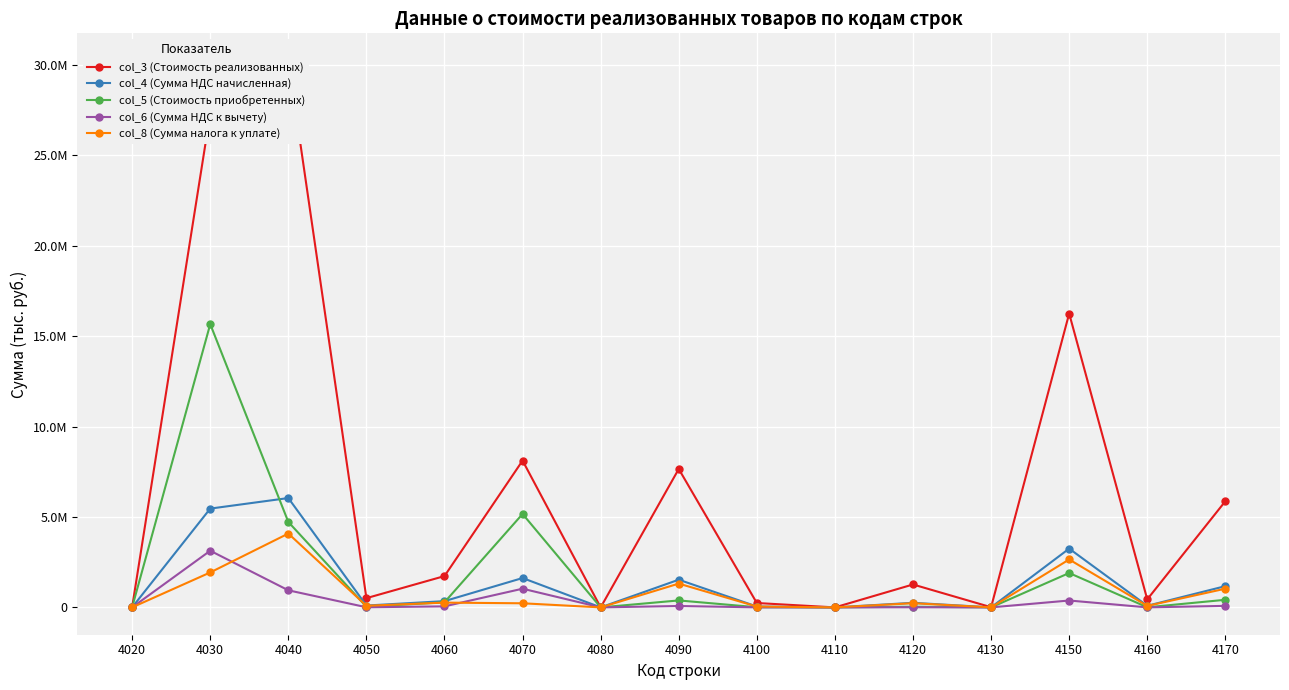

At 4050, list the series in order from largest to smallest.

col_3 (Стоимость реализованных), col_4 (Сумма НДС начисленная), col_8 (Сумма налога к уплате), col_5 (Стоимость приобретенных), col_6 (Сумма НДС к вычету)